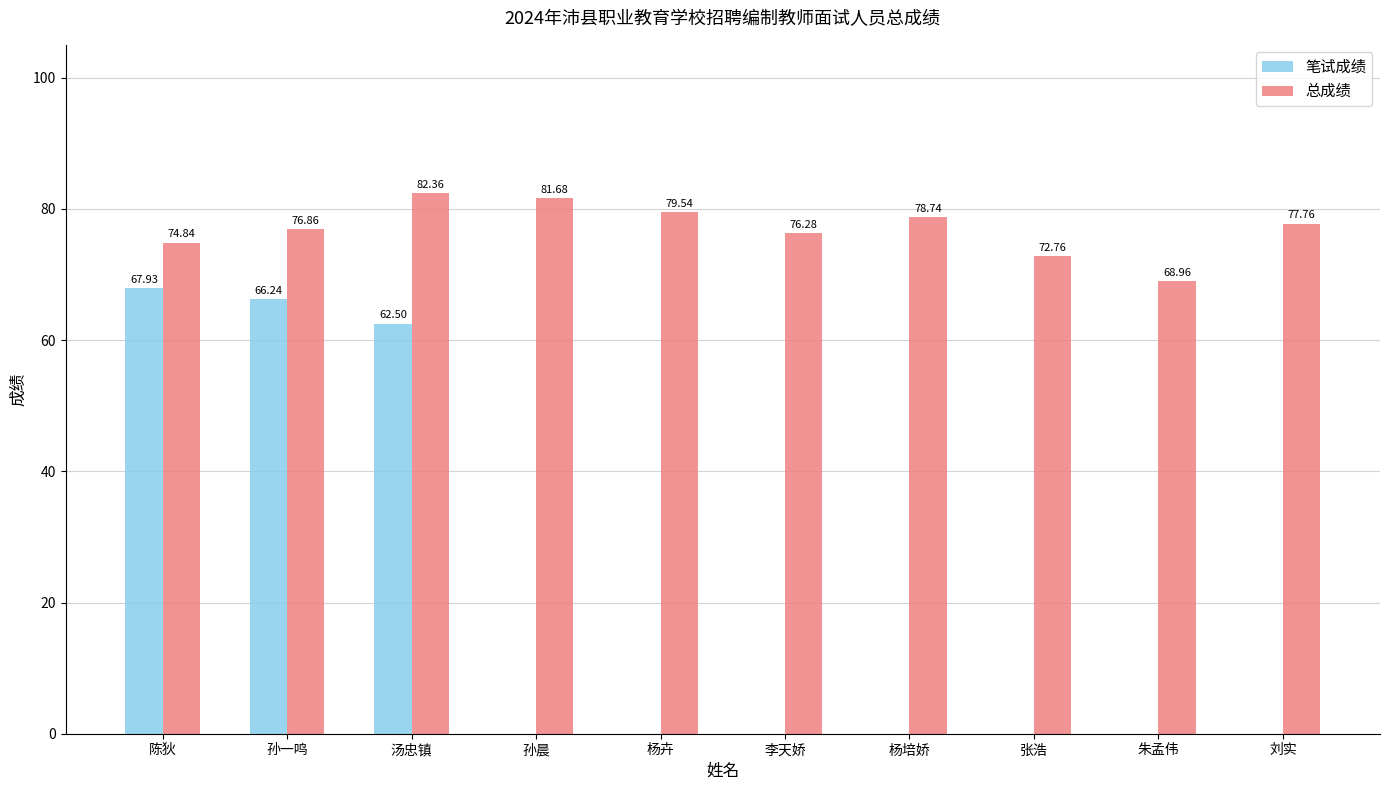

What is the sum of all 笔试成绩 values?

196.7